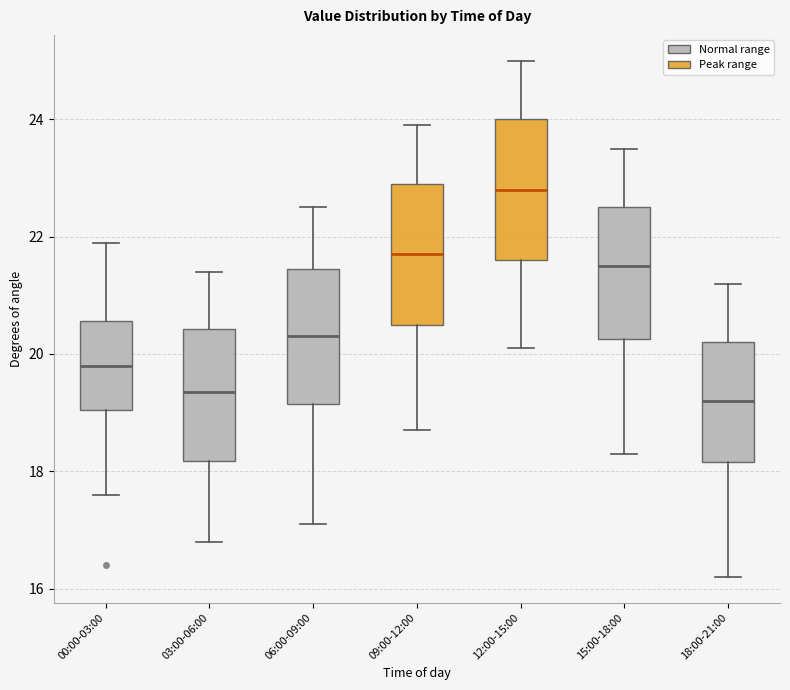

Reading left to right, read every box against the y-axis: the position of its median line, the range the box covers, and the ends of its whiskers. The values are not printed on the chart, so give them approximately, as read against the axis.

00:00-03:00: median 19.8, box 19.0 to 20.6, whiskers 17.6 to 22.0
03:00-06:00: median 19.4, box 18.2 to 20.4, whiskers 16.8 to 21.4
06:00-09:00: median 20.4, box 19.2 to 21.4, whiskers 17.2 to 22.6
09:00-12:00: median 21.8, box 20.6 to 23.0, whiskers 18.8 to 24.0
12:00-15:00: median 22.8, box 21.6 to 24.0, whiskers 20.2 to 25.0
15:00-18:00: median 21.6, box 20.2 to 22.6, whiskers 18.4 to 23.6
18:00-21:00: median 19.2, box 18.2 to 20.2, whiskers 16.2 to 21.2